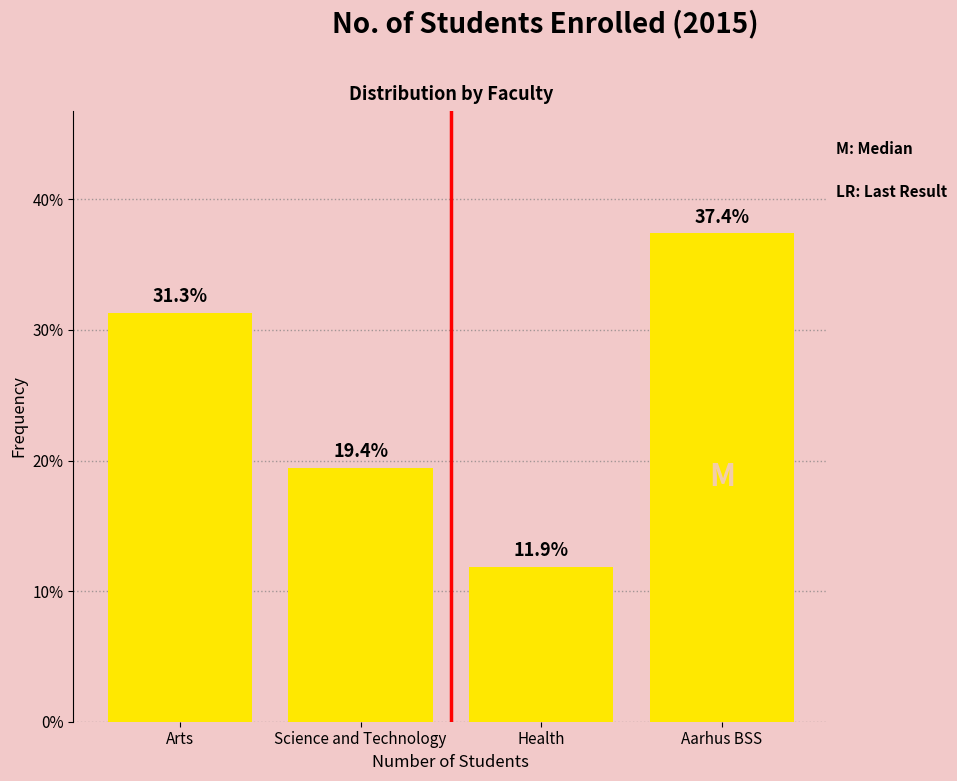

Reading left to right, transcribe all the data shown in this chart.

Arts=31.3	Science and Technology=19.4	Health=11.9	Aarhus BSS=37.4